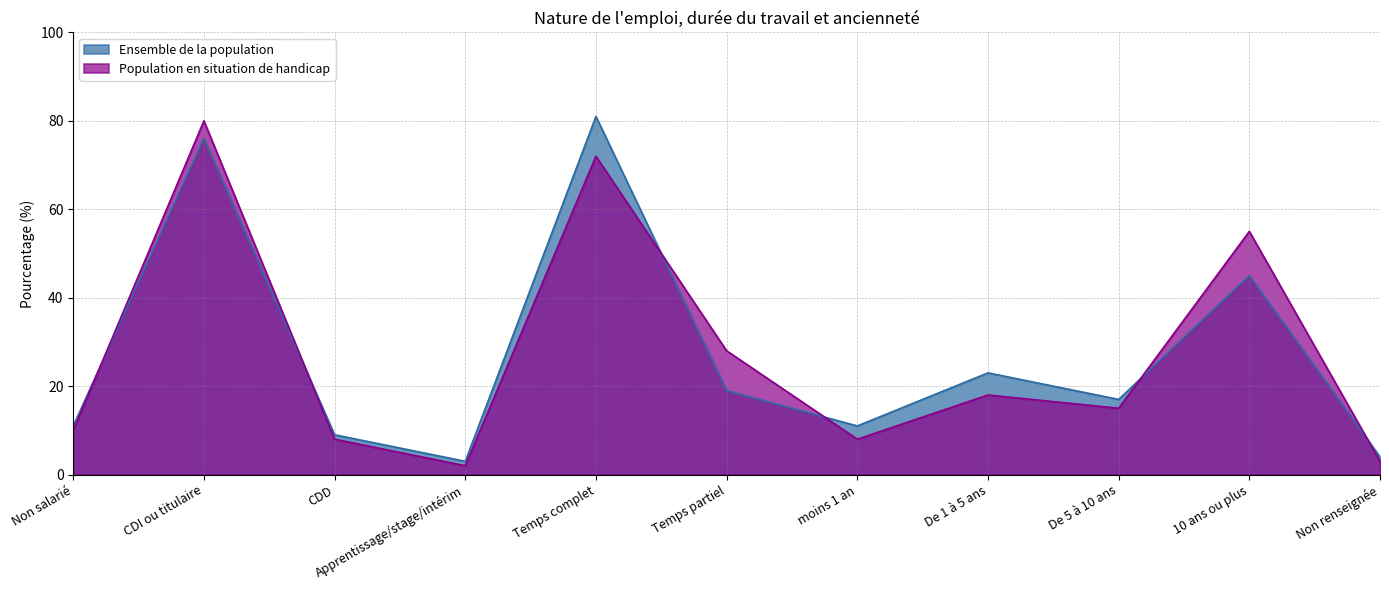

Which series ends up on top after the final intersection of Population en situation de handicap and Ensemble de la population?

Ensemble de la population